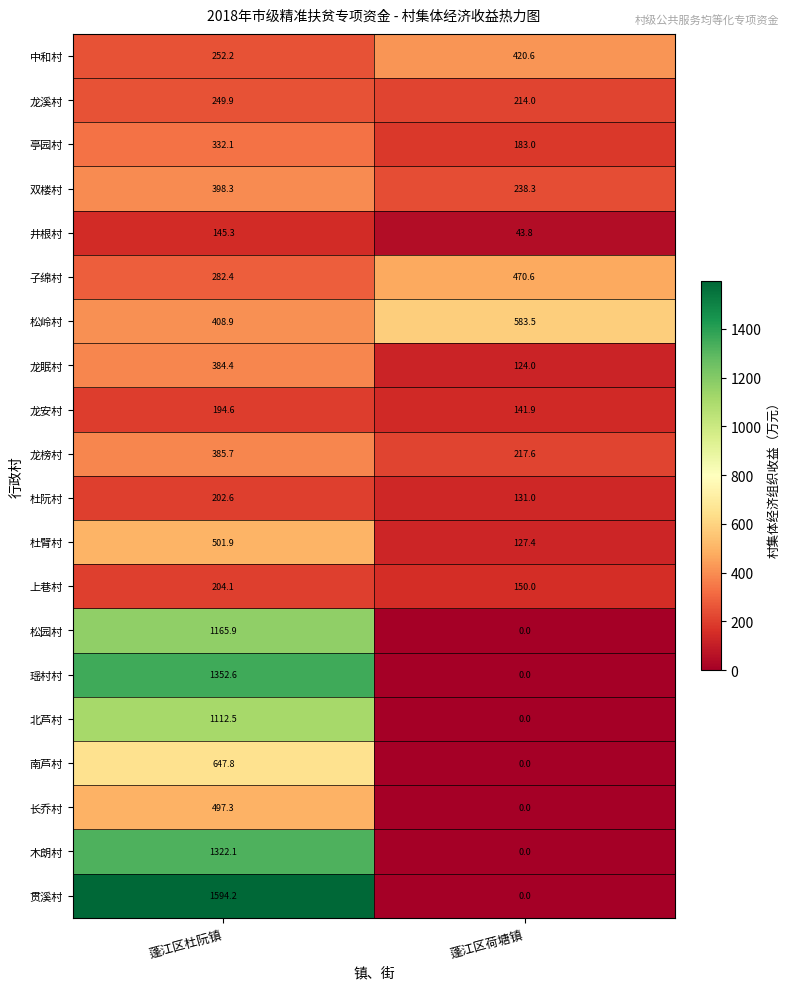

List the labels in order of 松岭村 value, largest first.

蓬江区荷塘镇, 蓬江区杜阮镇